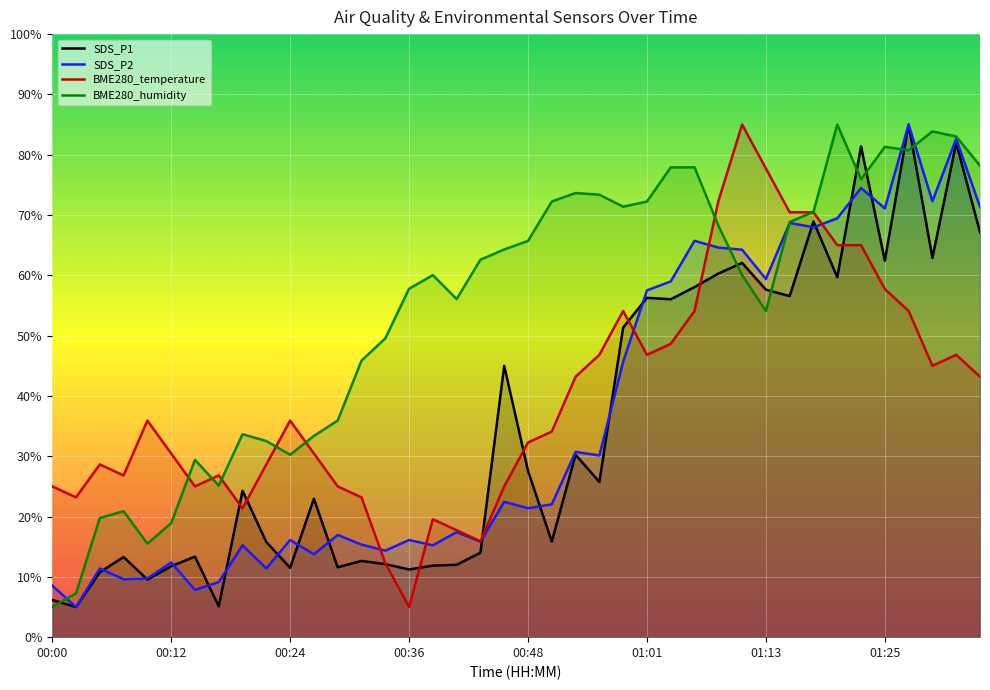

Is it true that SDS_P1 equals 24.3 at 8?

True